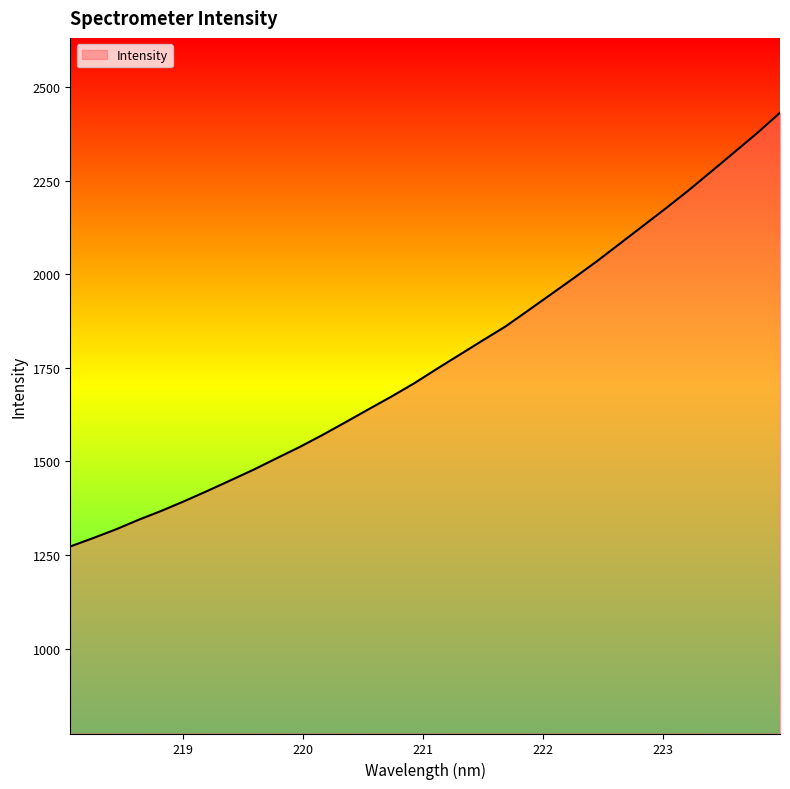

What is the smallest value displayed?

1272.8